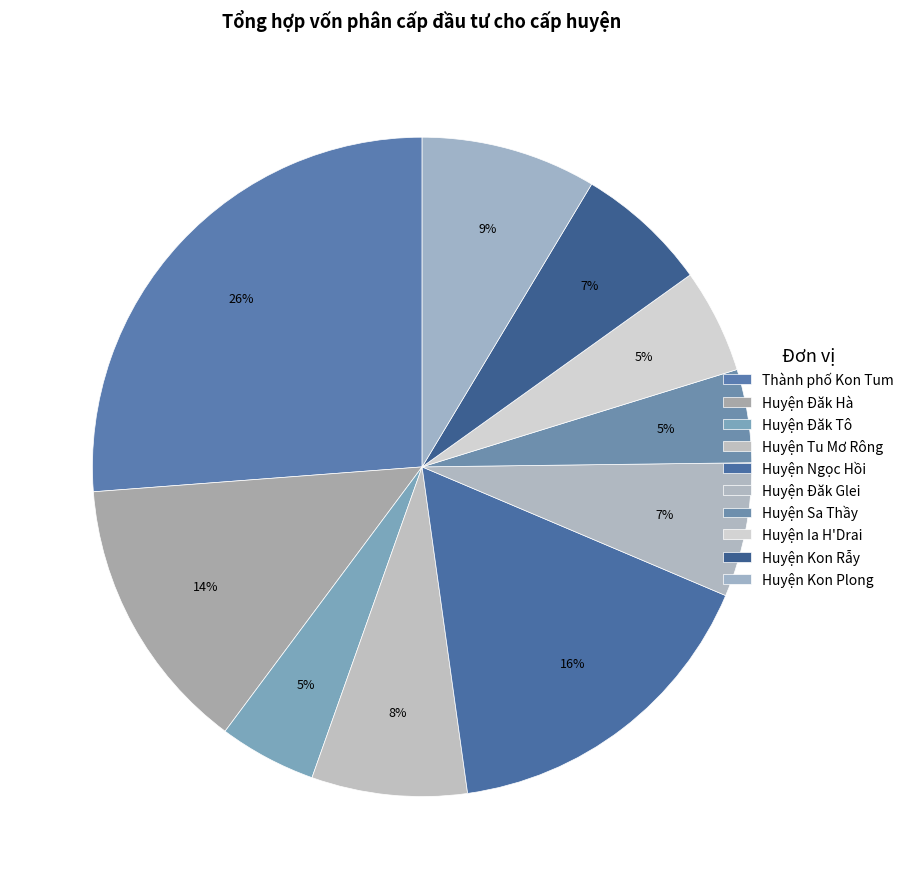

Count the number of slices in the pie.

10